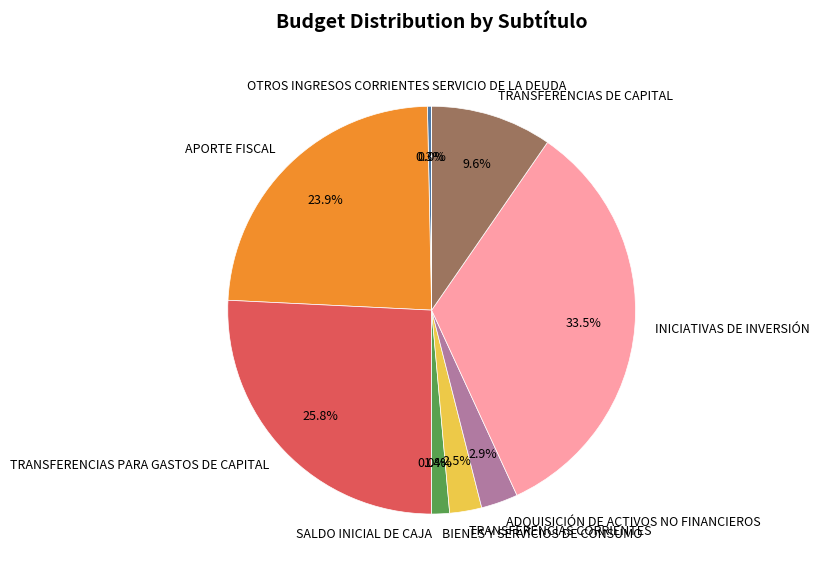

Does INICIATIVAS DE INVERSIÓN account for over 50% of the chart?

No